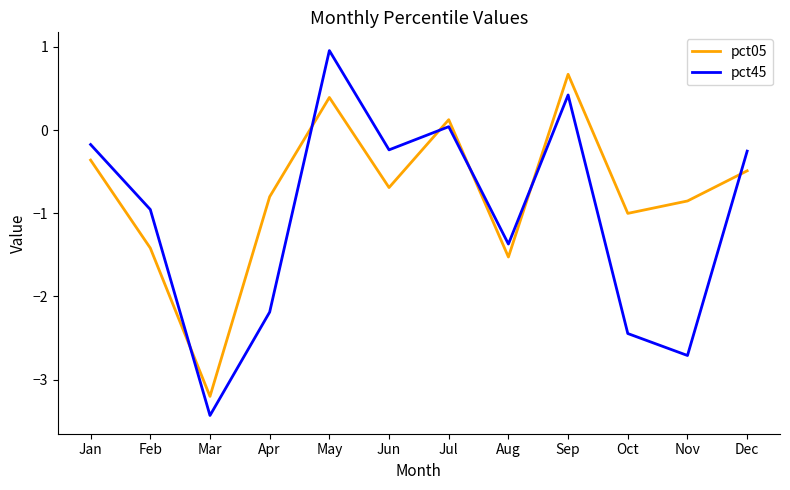

What is the approximate value of pct45 at Oct?

-2.4